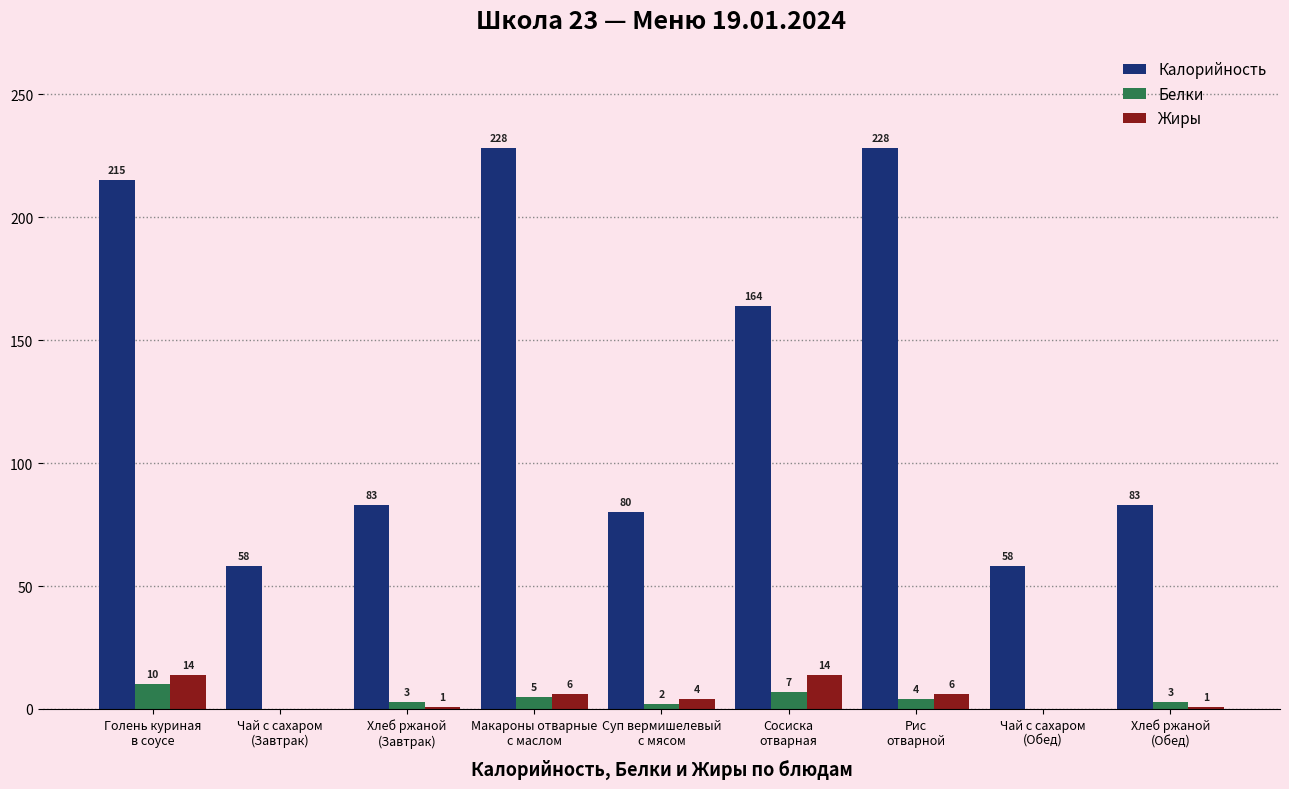

Read the Калорийность value at Хлеб ржаной
(Завтрак), to the nearest 10.

80